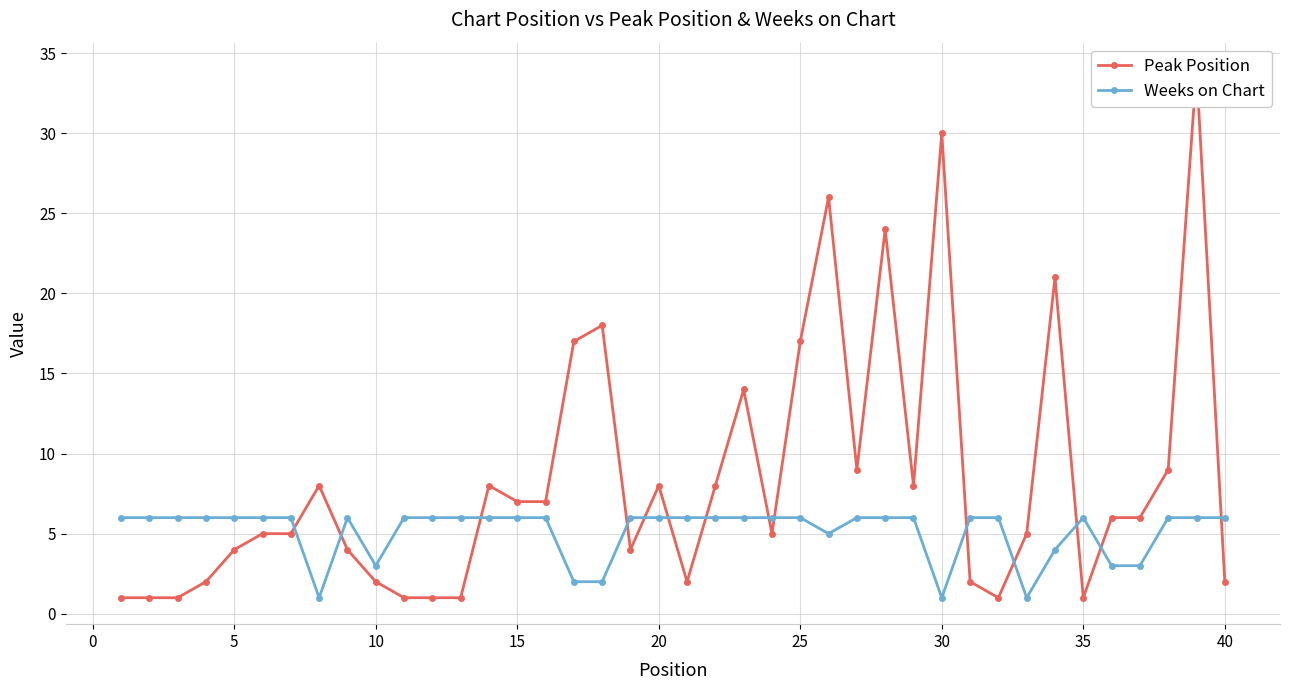

How many categories are shown in the chart?

40